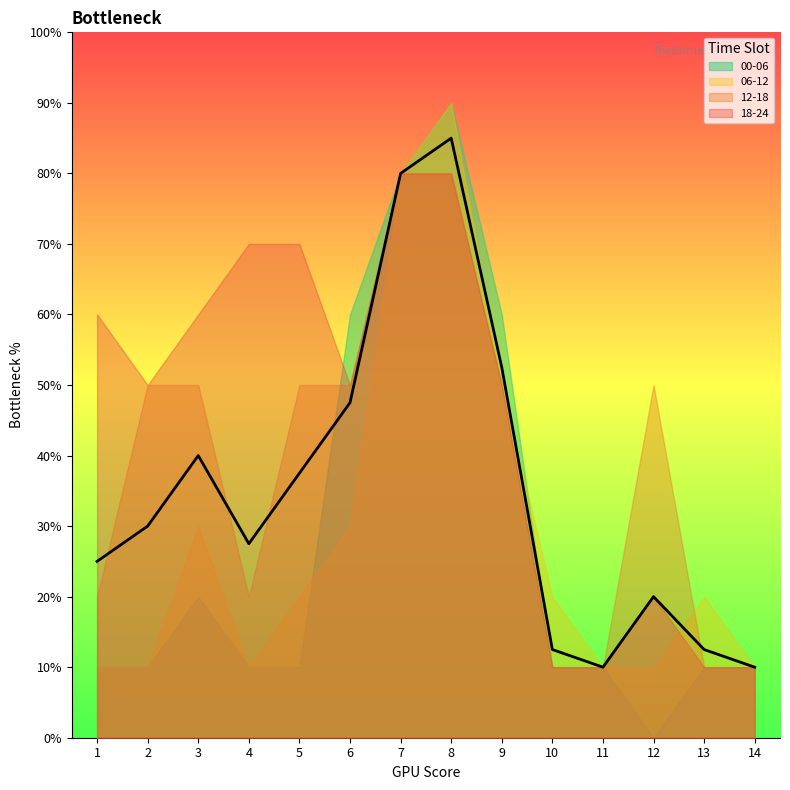

The 00-06 series shows 10 at 5. True or false?

True